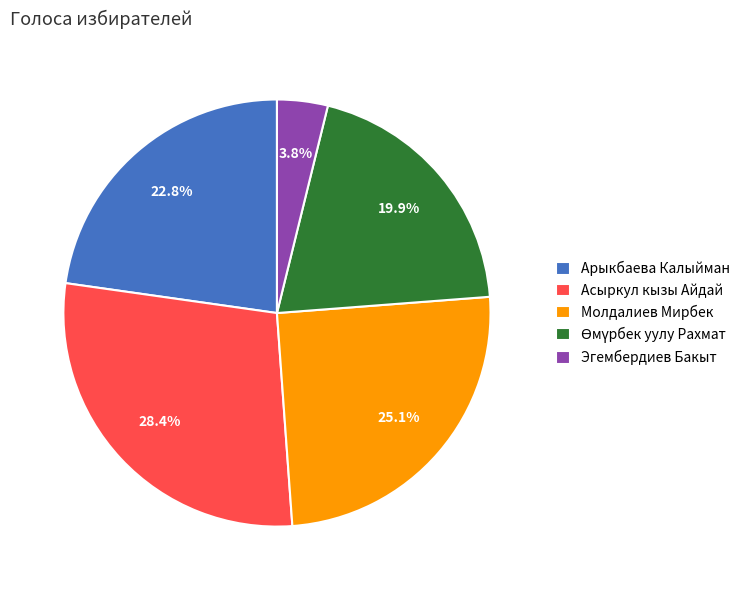

What is the smallest slice in the pie chart?

Эгембердиев Бакыт